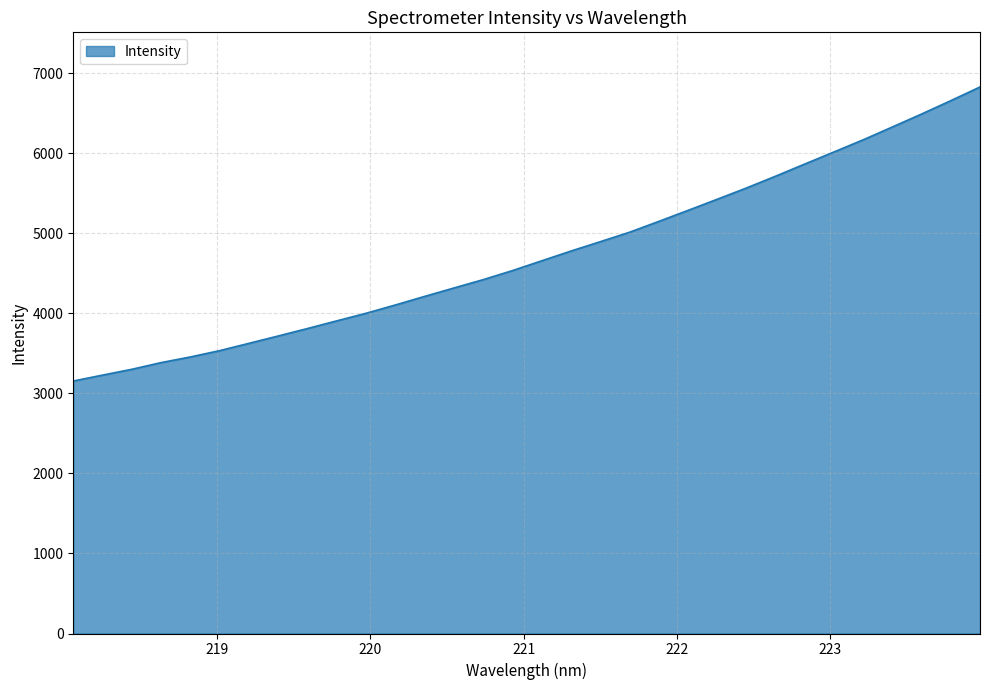

What is the smallest value displayed?

3154.6